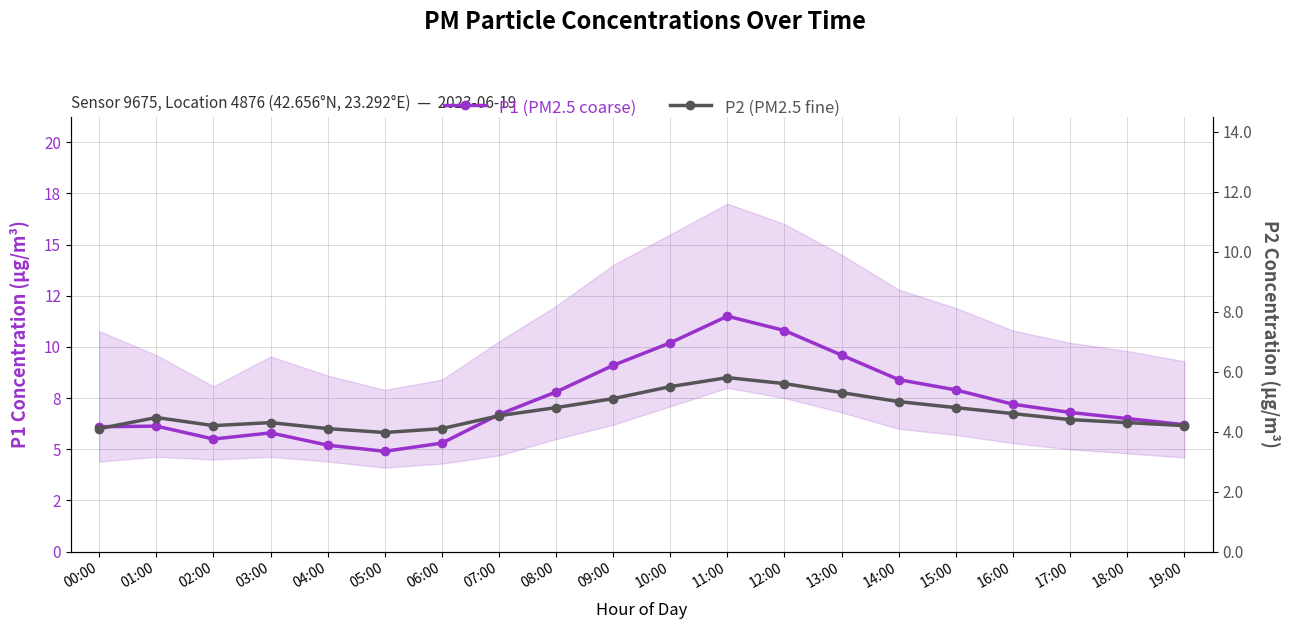

Count the number of categories in the chart.

20